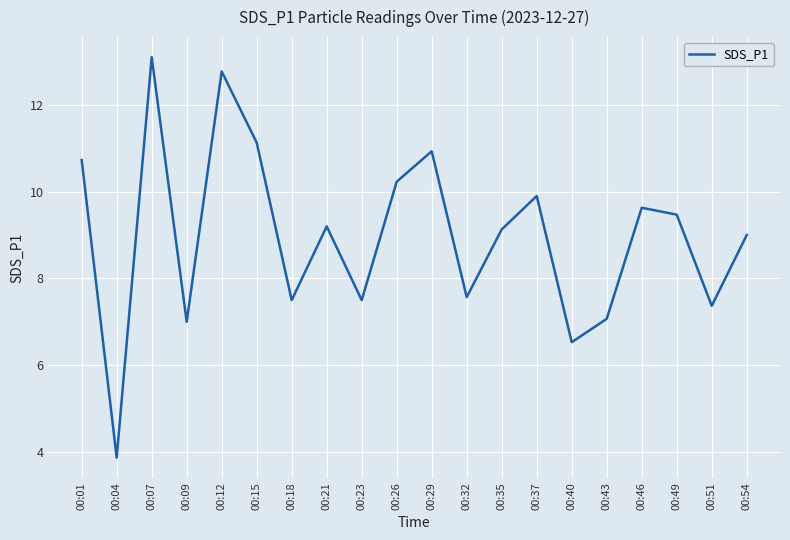

Reading left to right, list all the values displayed in this chart.

10.7	3.9	13.1	7.0	12.8	11.1	7.5	9.2	7.5	10.2	10.9	7.6	9.1	9.9	6.5	7.1	9.6	9.5	7.4	9.0